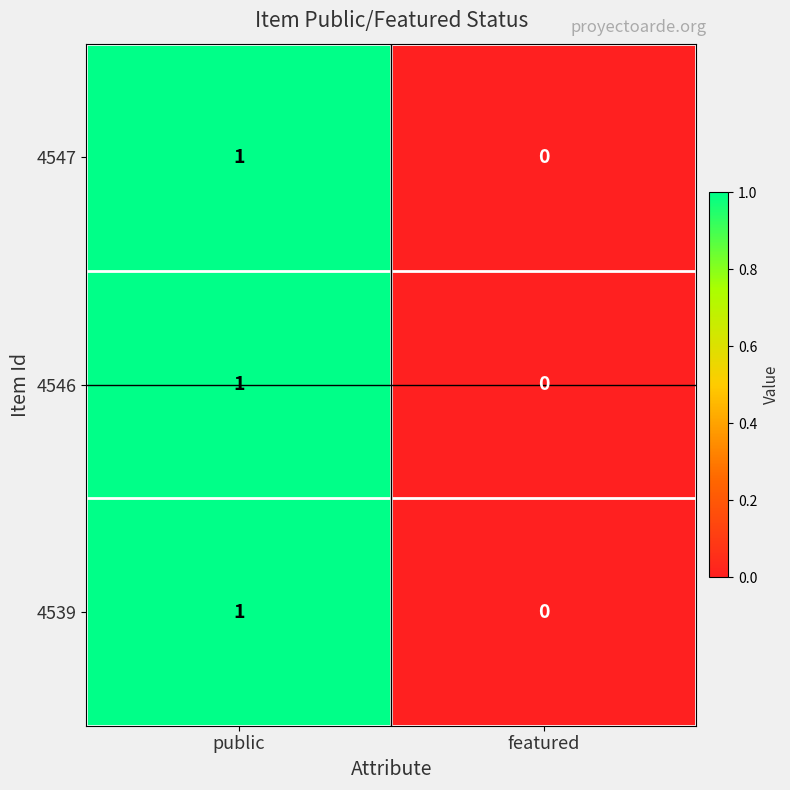

Where is 4547 nearest to the value 0?

featured